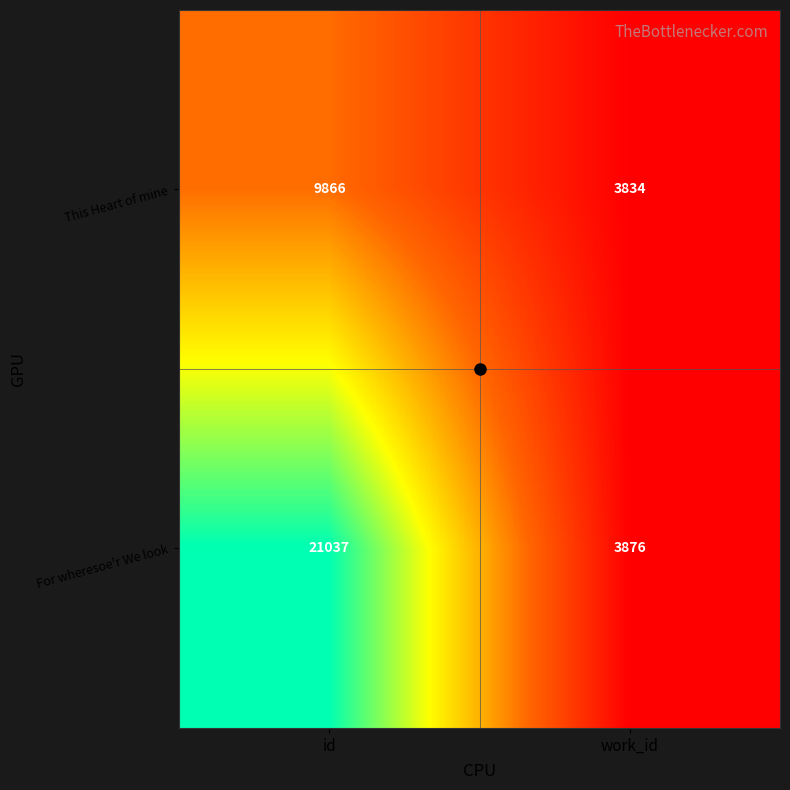

What is the difference between the For wheresoe'r We look values at work_id and id?

17161